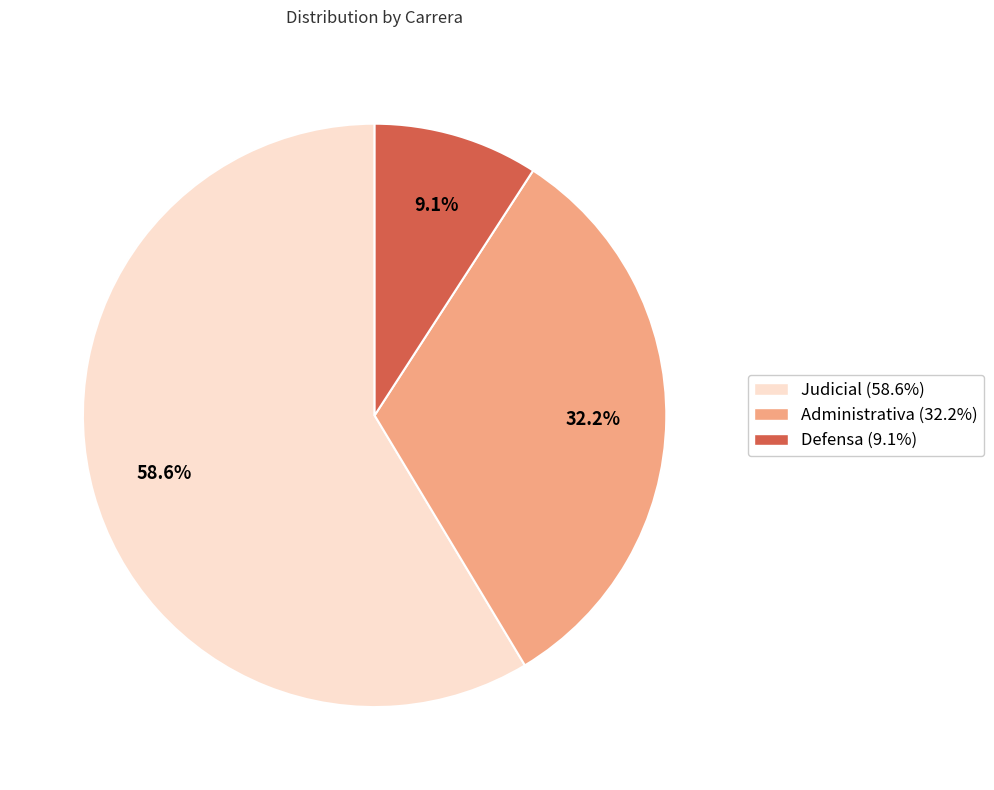

What is the largest slice in the pie chart?

Judicial